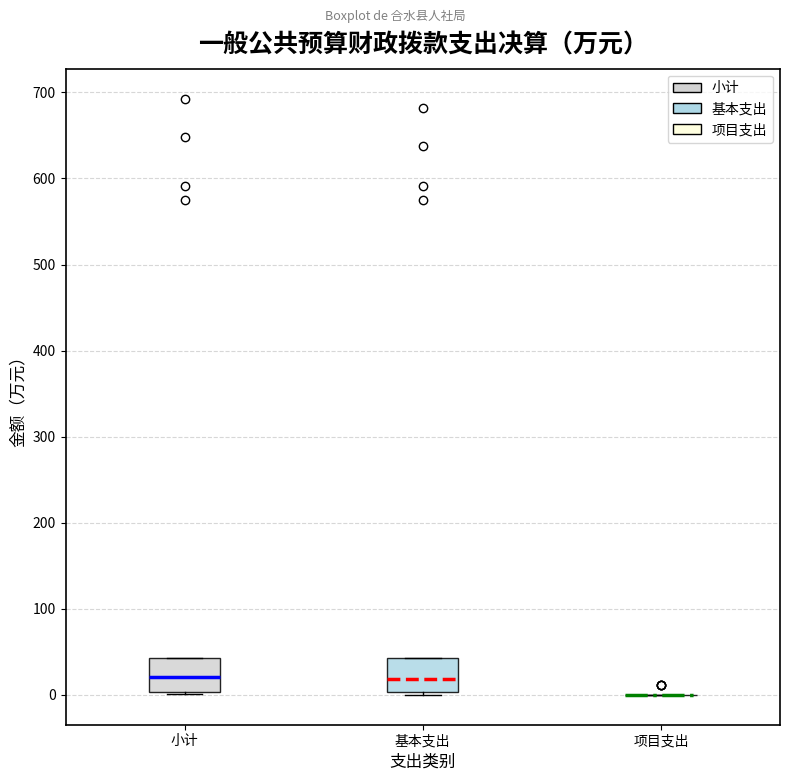

Reading left to right, read every box against the y-axis: the position of its median line, the range the box covers, and the ends of its whiskers. The values are not printed on the chart, so give them approximately, as read against the axis.

小计: median 20, box 0 to 40, whiskers 0 to 40
基本支出: median 20, box 0 to 40, whiskers 0 (just below the box's lower edge) to 40
项目支出: box collapsed to a line at 0, whiskers 0 to 0